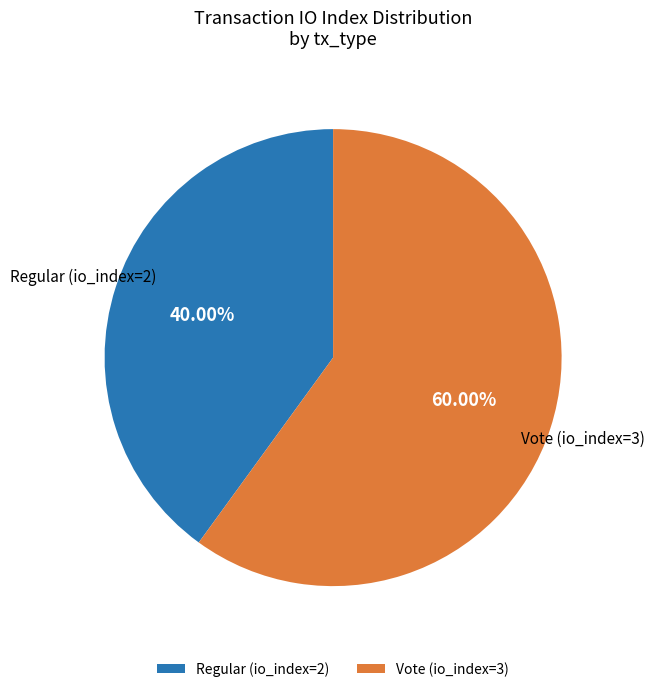

Count the number of slices in the pie.

2